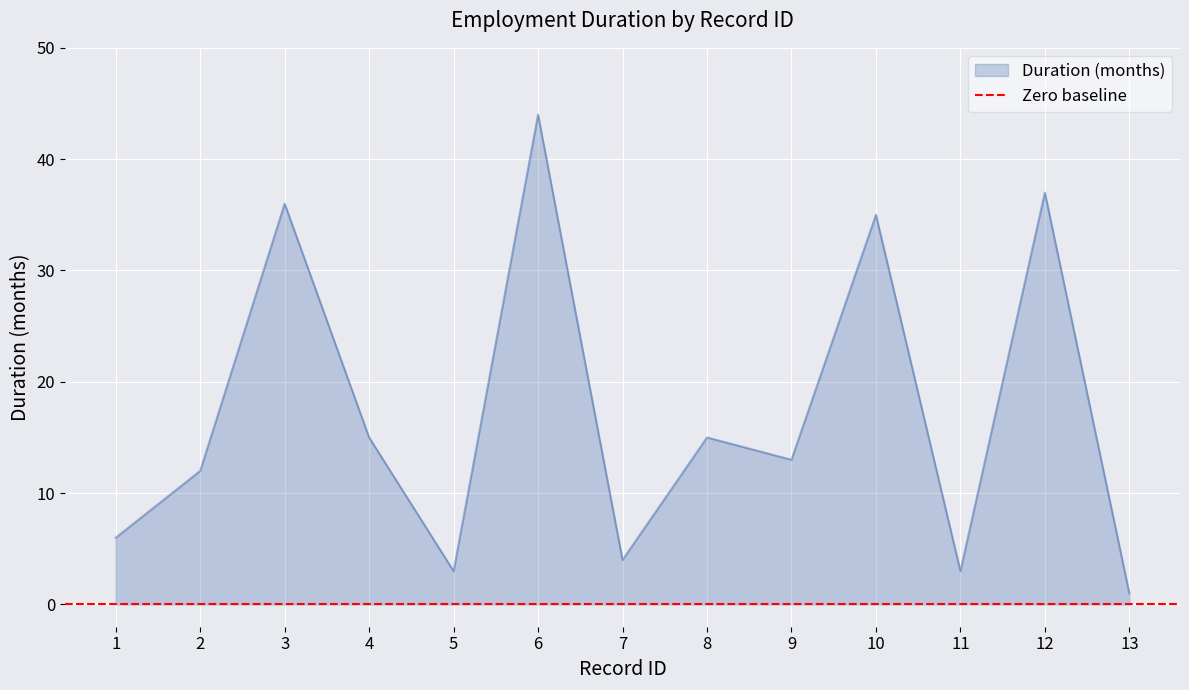

At which category does the data reach its first local valley?

5